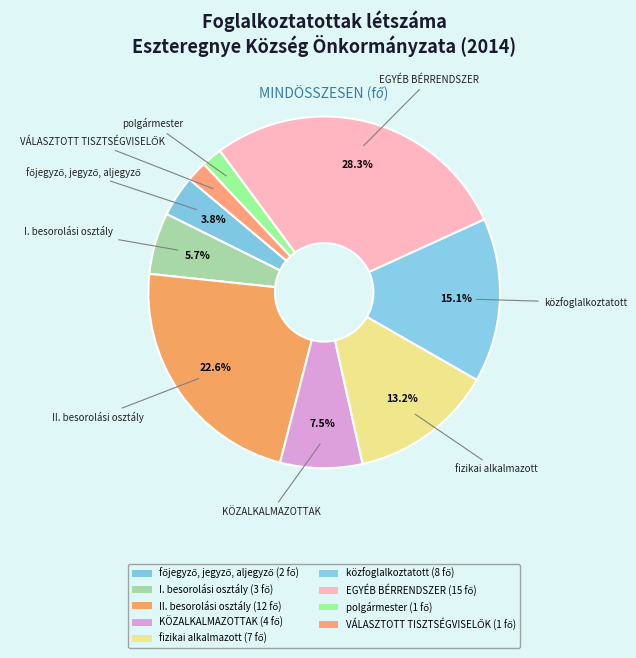

How many slices are in this pie chart?

9